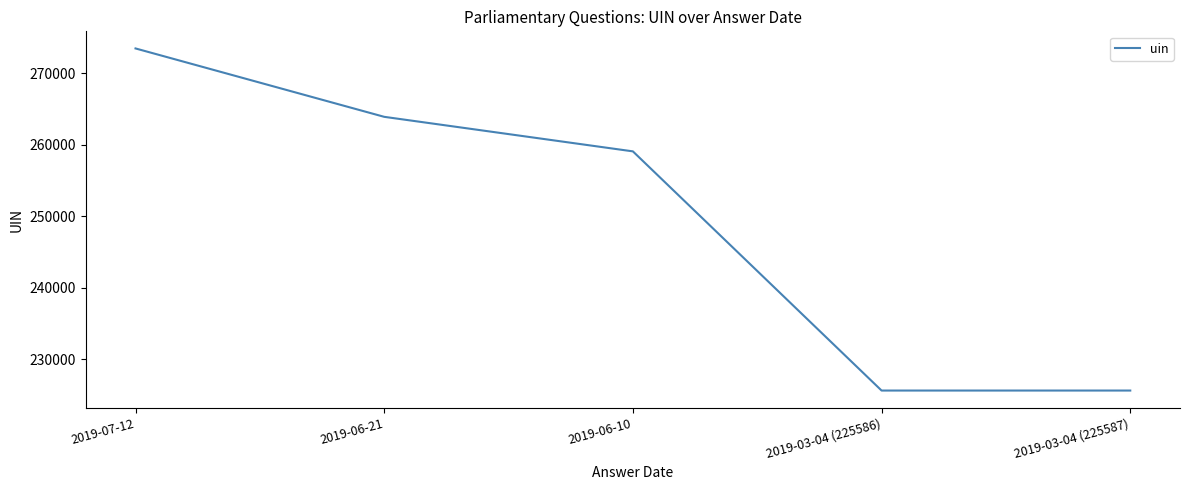

True or false: the data shows 168013 at 2019-06-10.

False